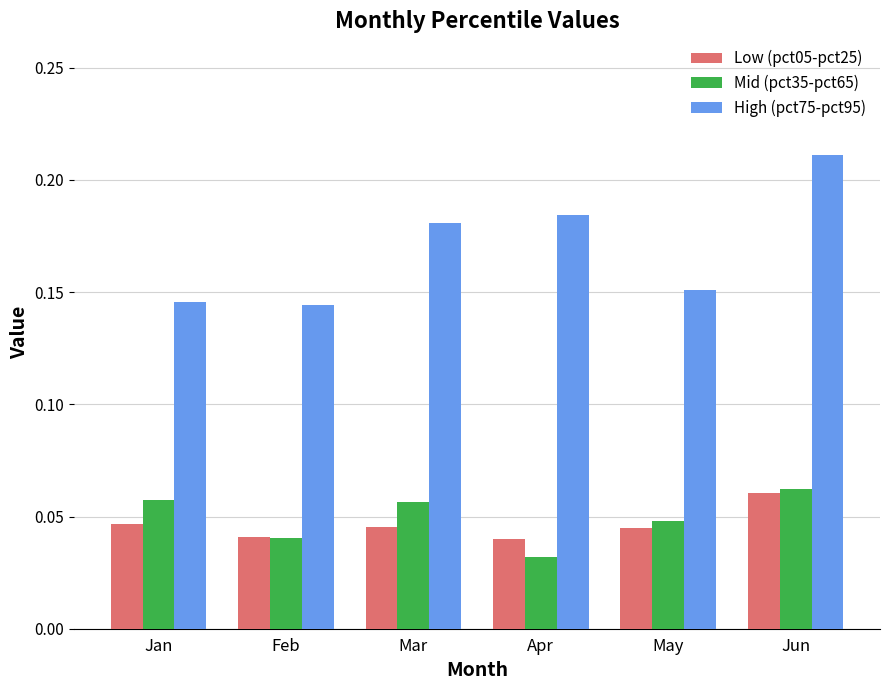

Which category has the highest value in the High (pct75-pct95) series?

Jun